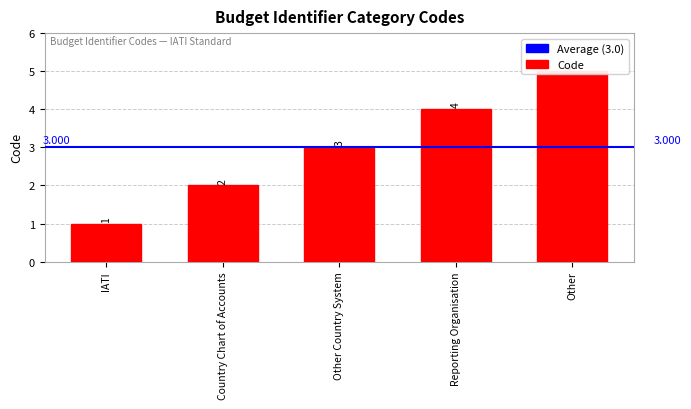

Read the value at Other.

5